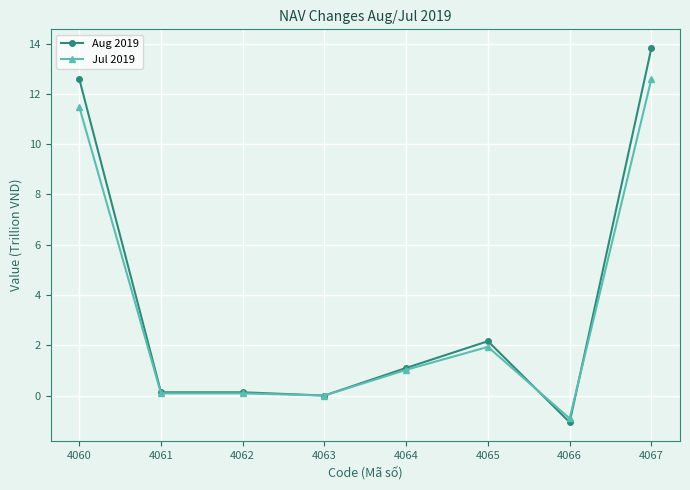

Reading left to right, extract all data points from this chart.

Aug 2019: 4060=12.6	4061=0.1	4062=0.1	4063=0.0	4064=1.1	4065=2.2	4066=-1.1	4067=13.8
Jul 2019: 4060=11.5	4061=0.1	4062=0.1	4063=0.0	4064=1.0	4065=1.9	4066=-0.9	4067=12.6